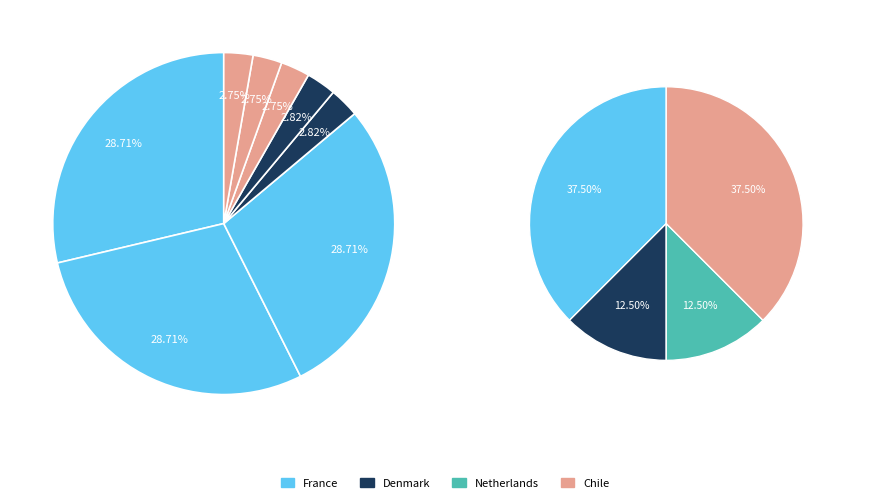

Is there any slice that represents more than half of the pie?

No